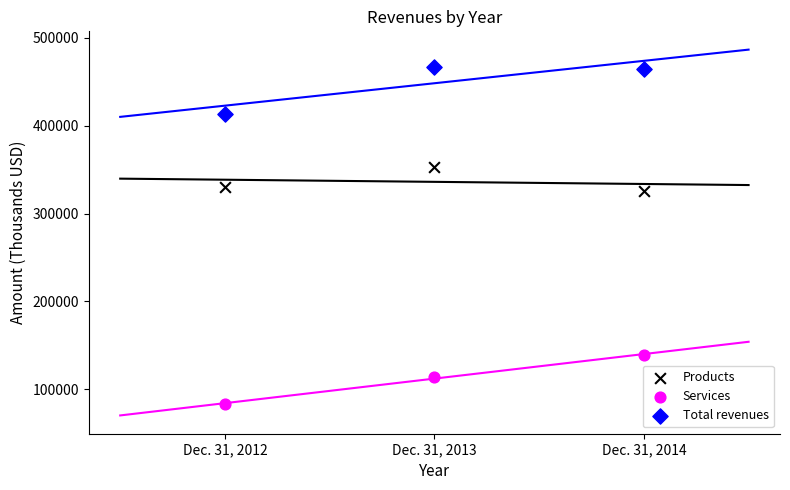

In the Products series, what Y value is closest to 339083?

330315